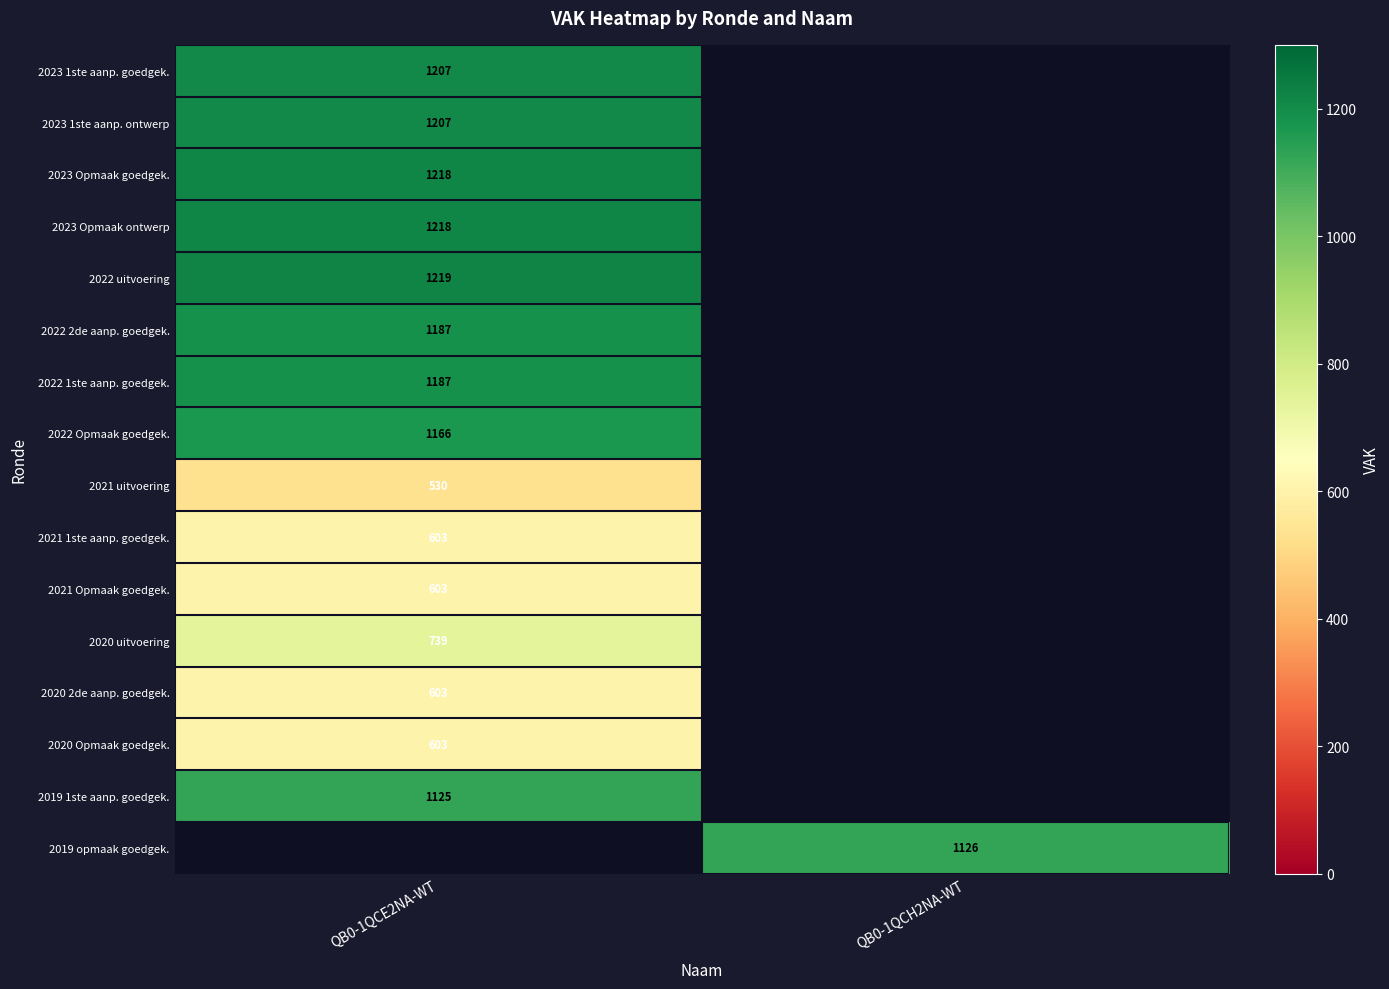

True or false: 2019 opmaak goedgek. has a value of 1126 at QB0-1QCH2NA-WT.

True